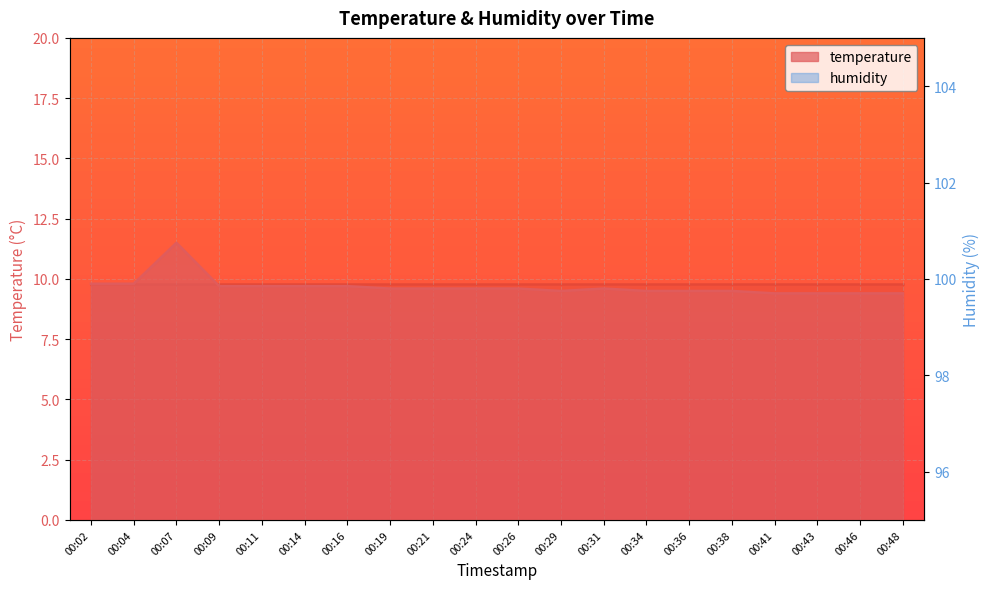

Which has a higher value, 00:26 or 00:46?

00:26